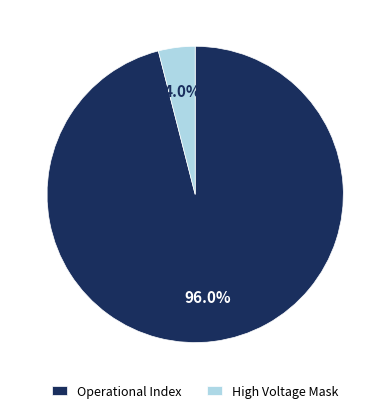

What percentage is the Operational Index slice, to the nearest percent?

96%